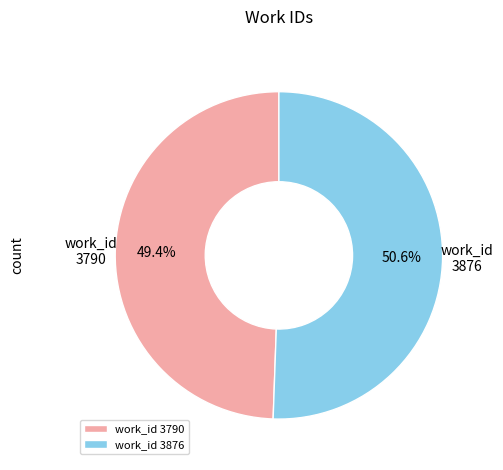

Does any single category account for the majority?

Yes